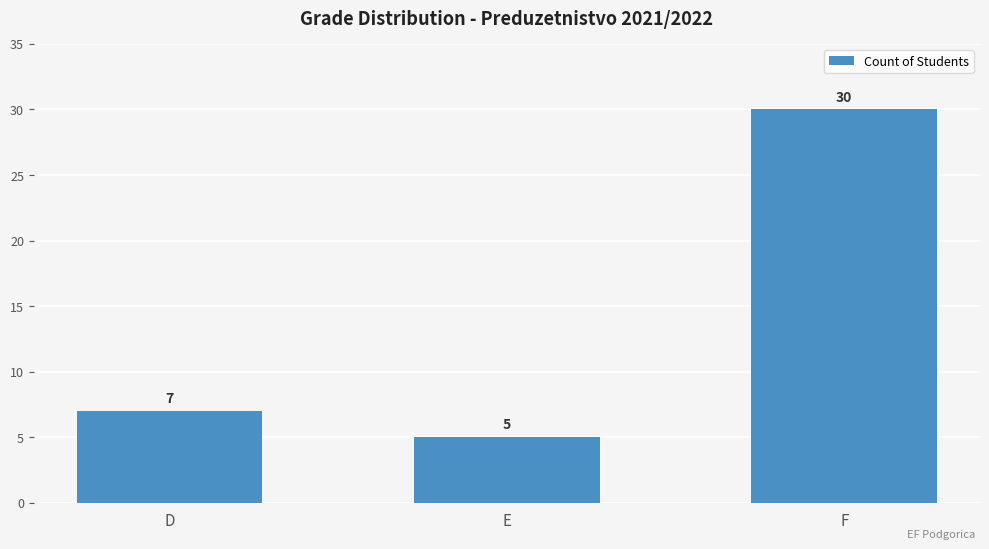

Reading left to right, what are all the values shown in this chart?

7	5	30